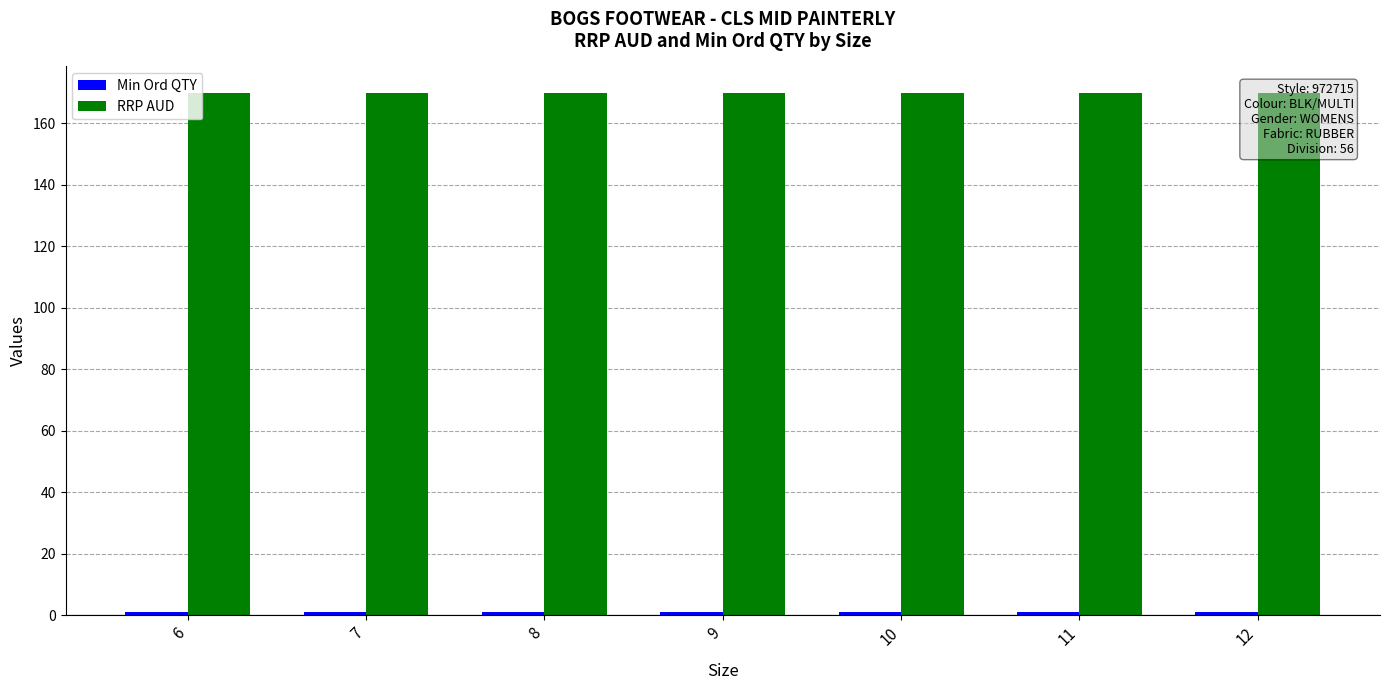

The value of RRP AUD at 8 is 169.9. True or false?

True